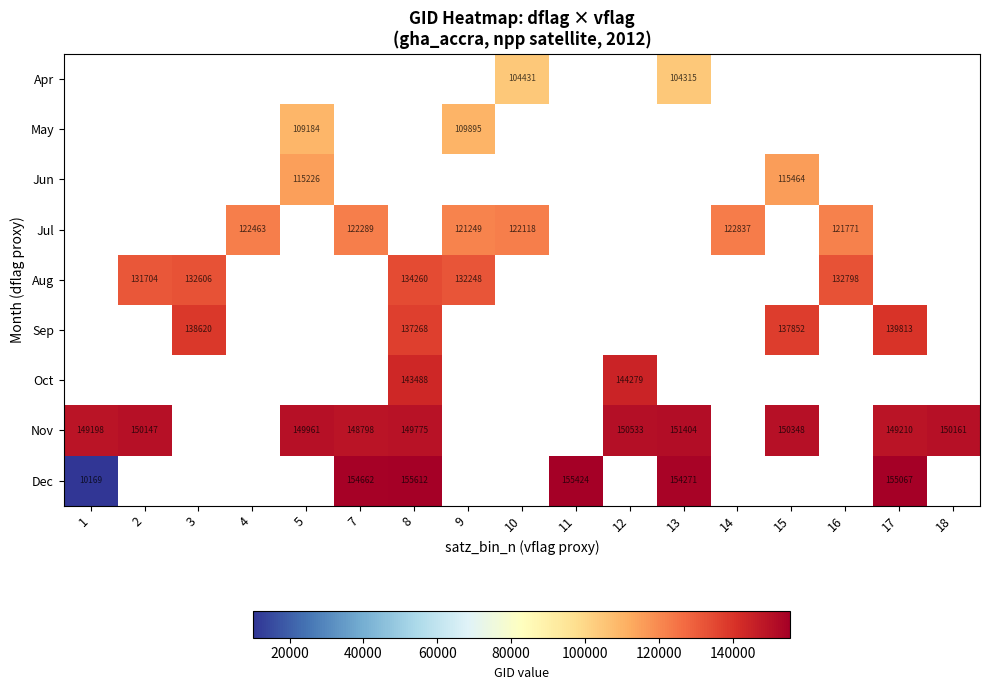

How many categories are shown in the chart?

17